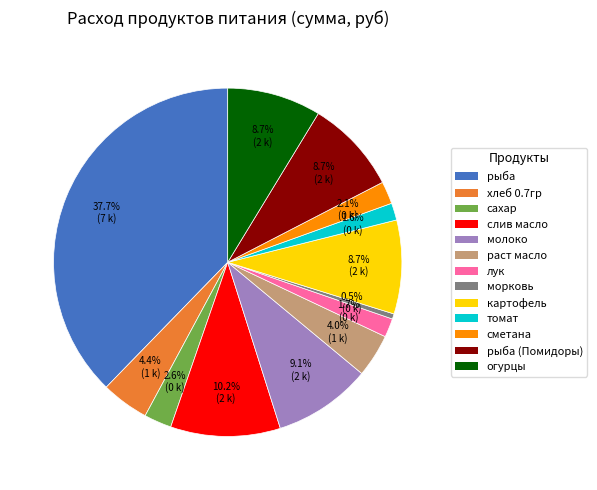

How many segments does this pie chart have?

13